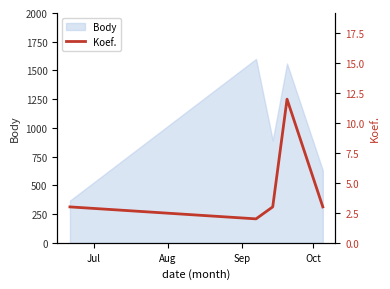

How many values exceed 3?

1